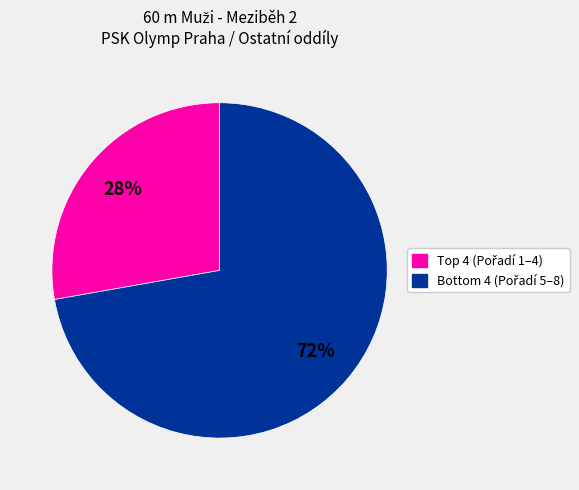

Is there a majority slice in this chart?

Yes